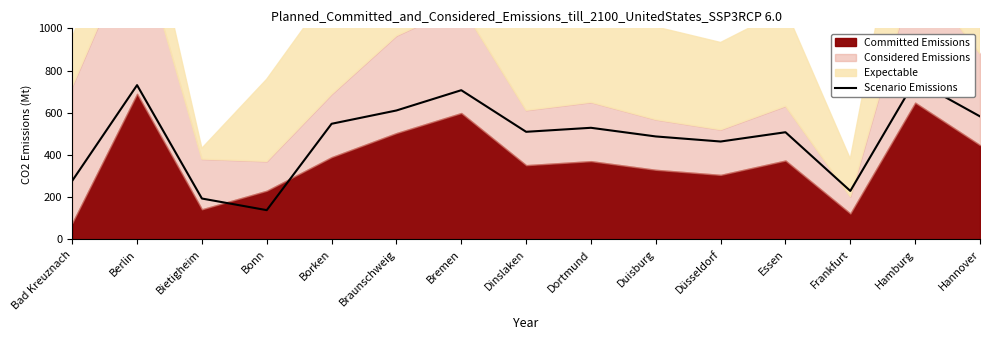

True or false: the data has more than 0 interior local peaks.

True